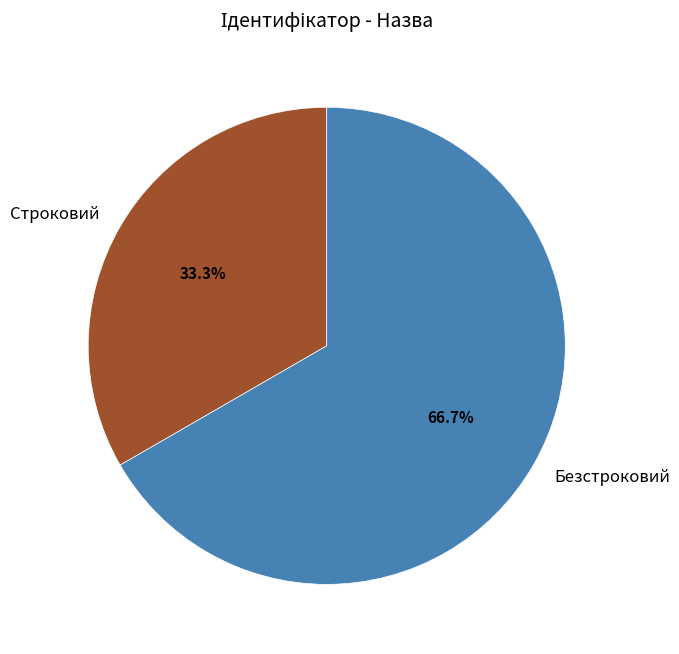

Is it true that Безстроковий is 67% of the pie?

True